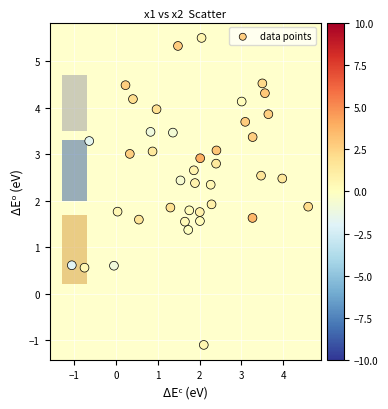

What is the range of X values (max minus min)?

5.7